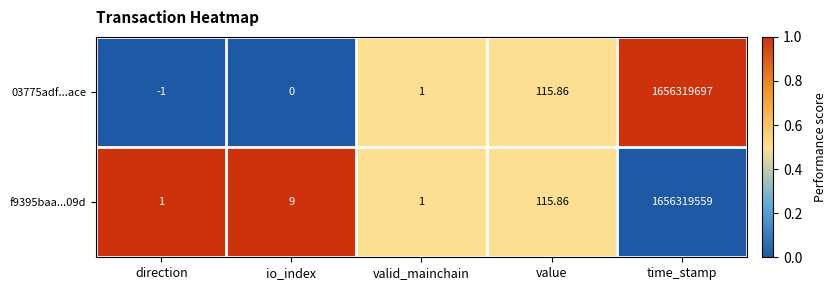

Which category has the lowest value across all series?

direction